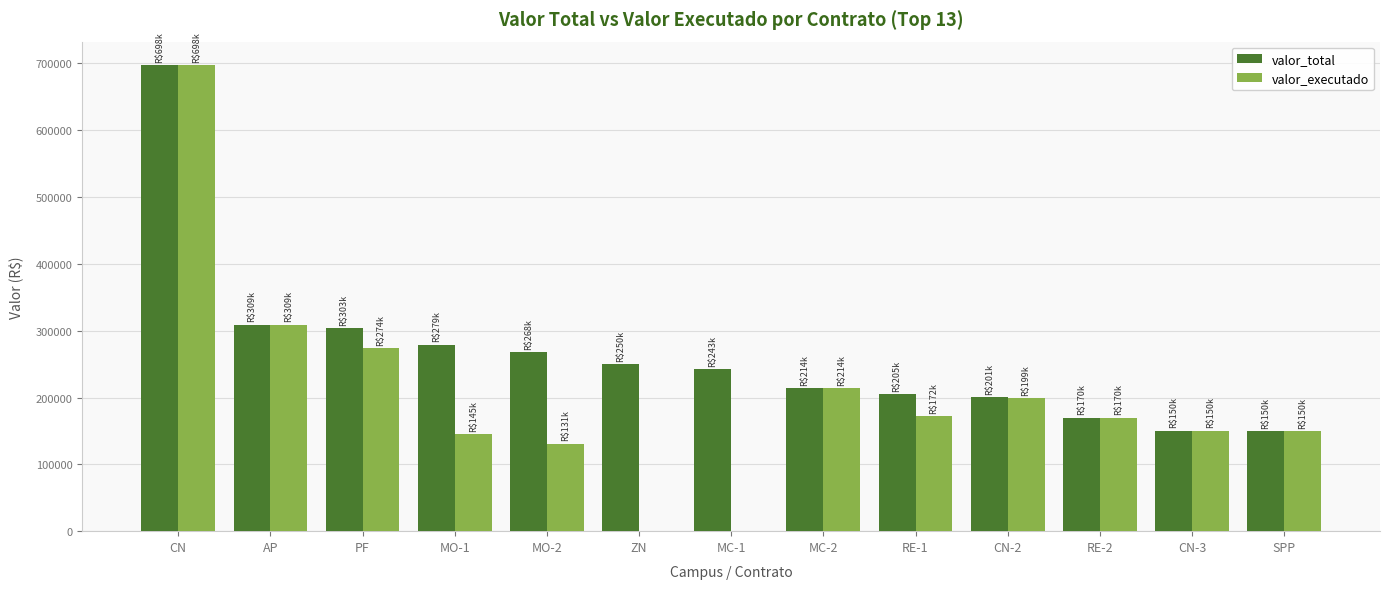

What are all the series names shown in the legend?

valor_total, valor_executado